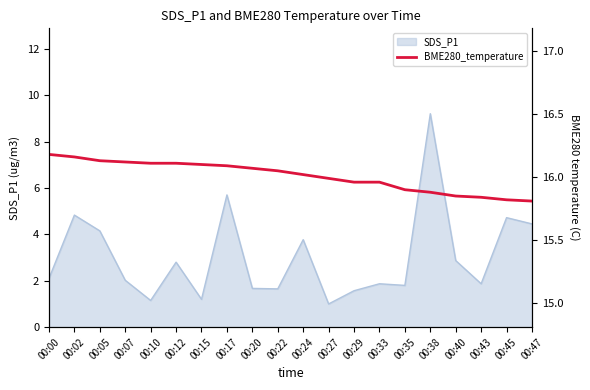

At which label does the data first exceed 16?

00:00